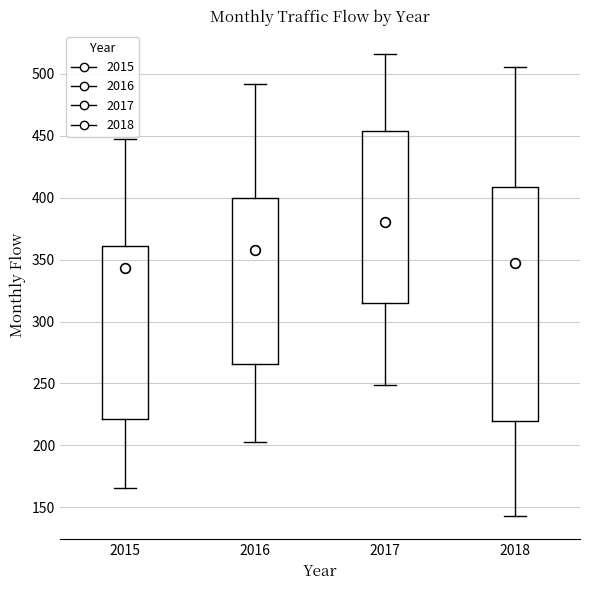

Which box has the highest median line?

2017